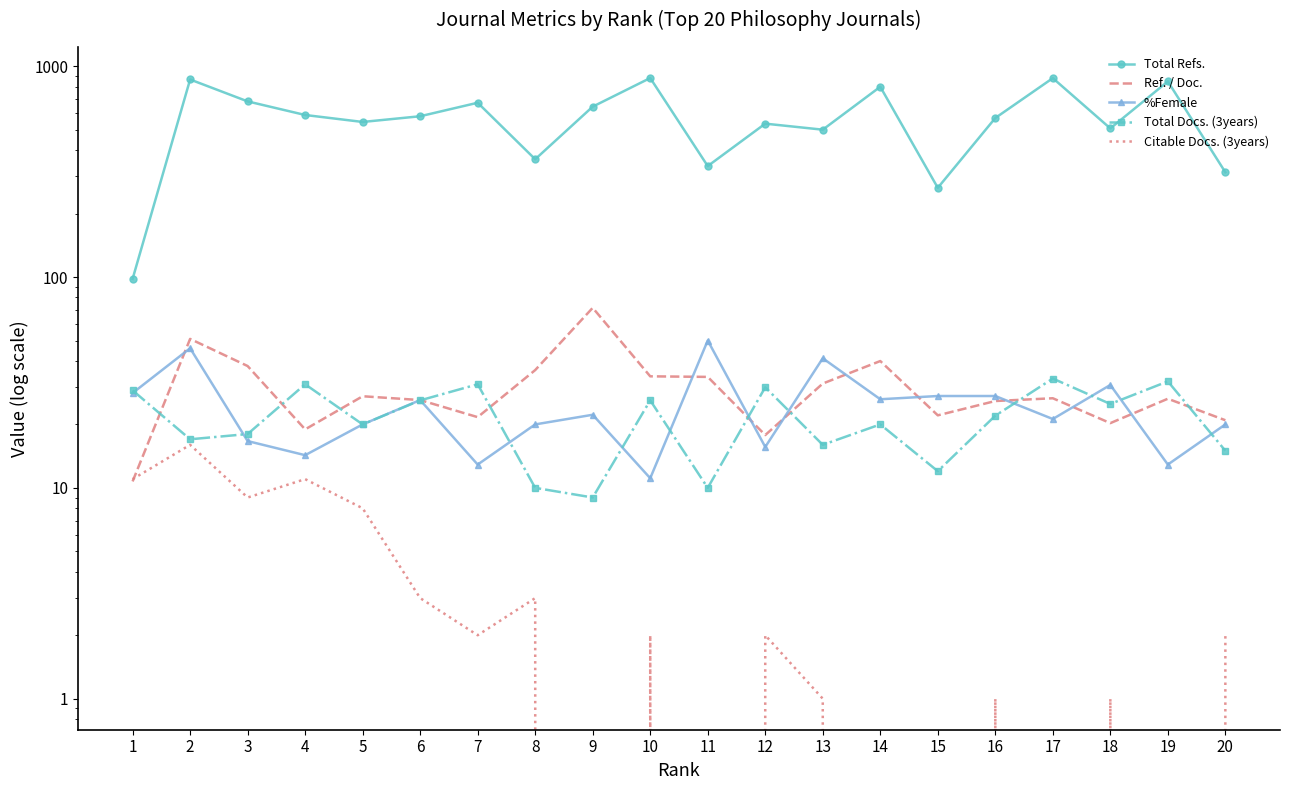

True or false: %Female and Total Refs. intersect in this chart.

False